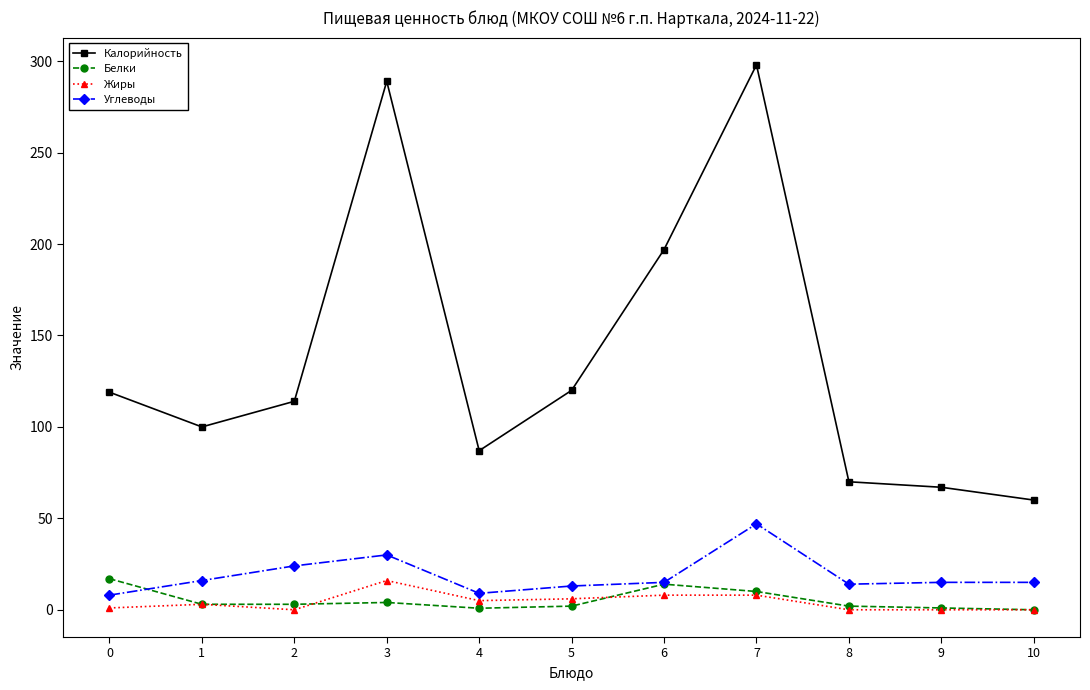

What is the maximum value for Жиры?

16.0